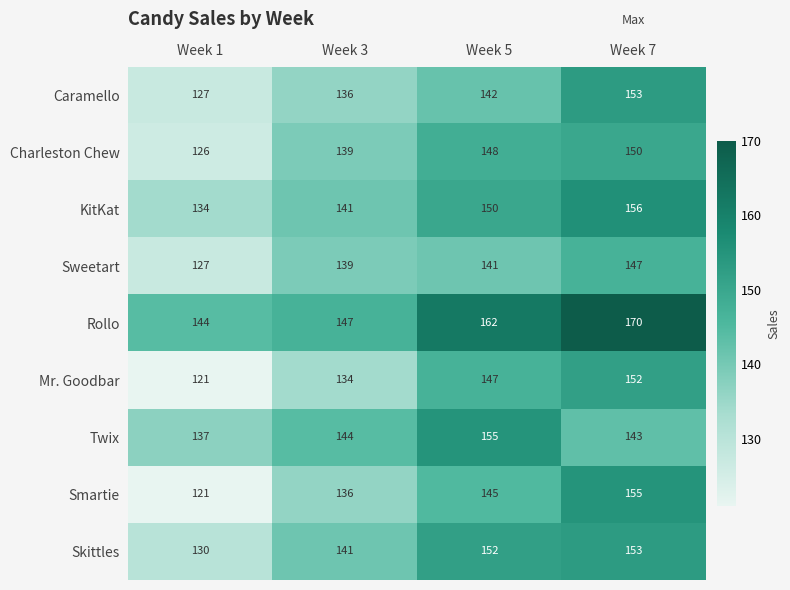

At Week 5, list the series in order from largest to smallest.

Rollo, Twix, Skittles, KitKat, Charleston Chew, Mr. Goodbar, Smartie, Caramello, Sweetart